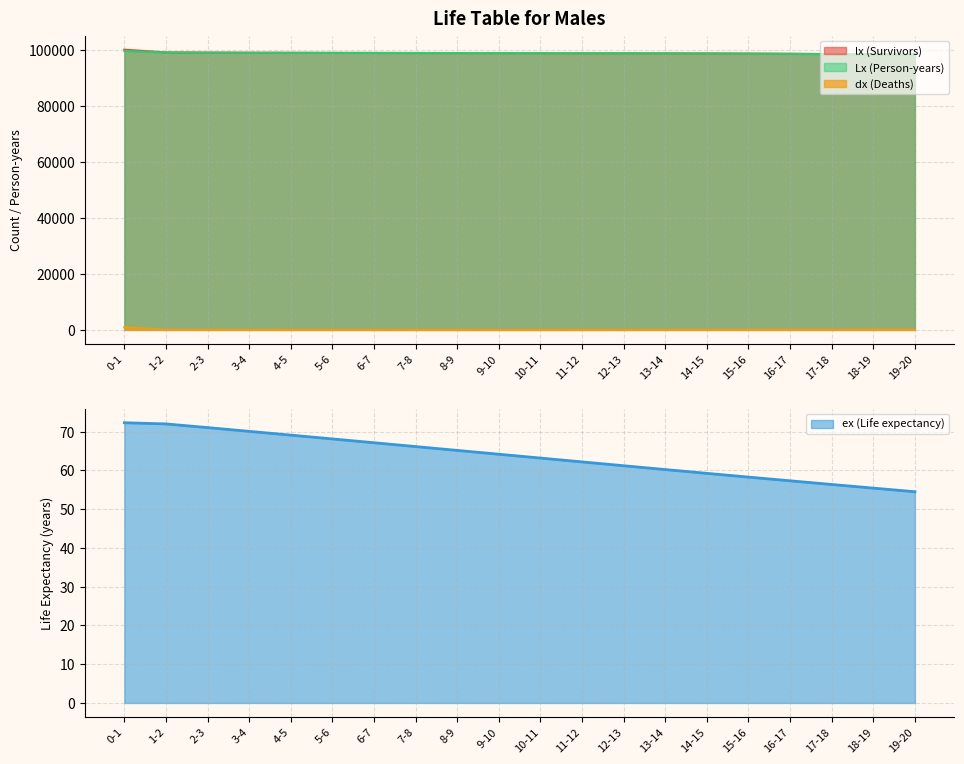

Is it true that lx (Survivors) equals 98543.7 at 16-17?

True